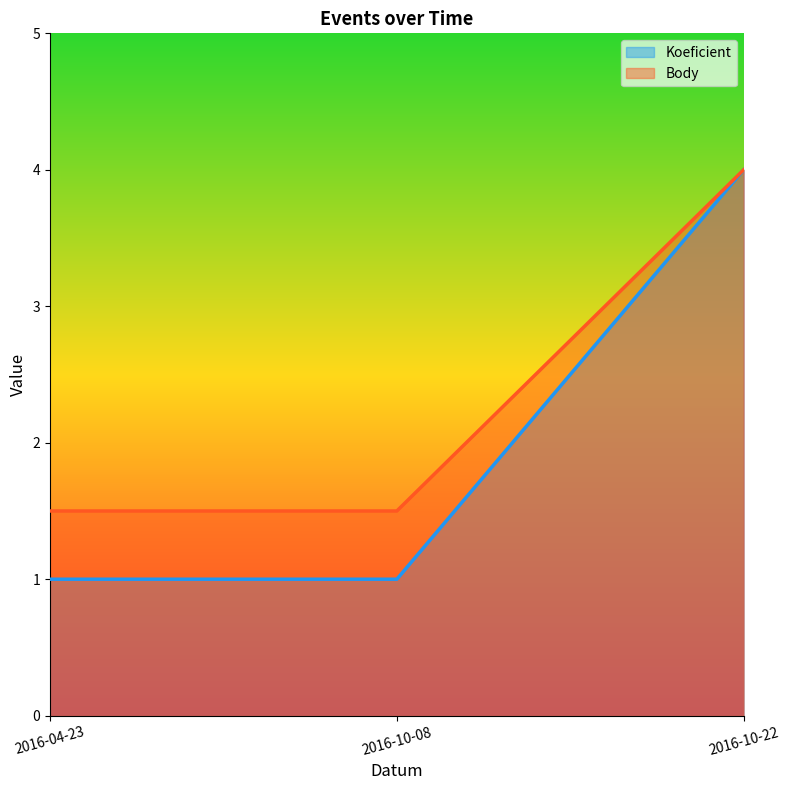

What is the label of the 3rd point from the left?

2016-10-22